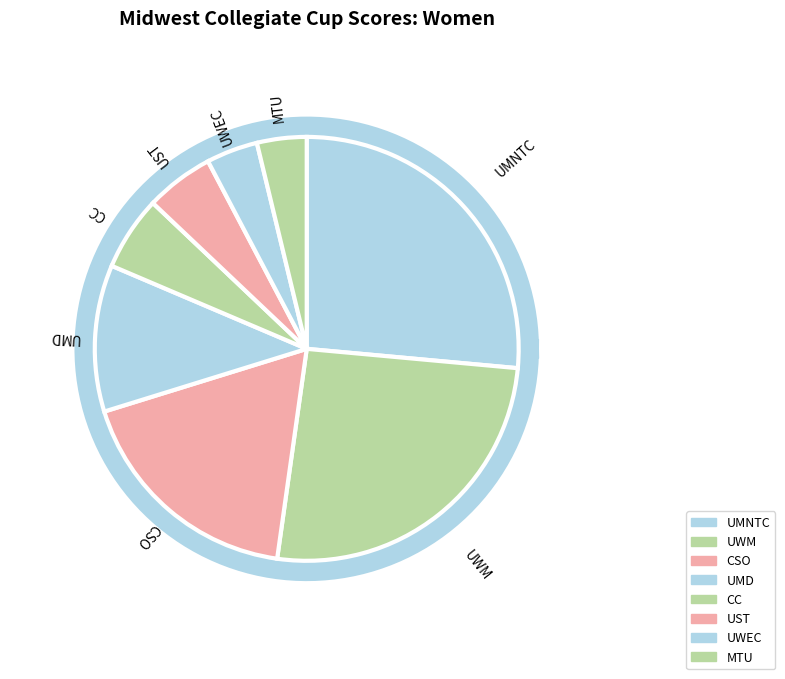

To the nearest percent, what is the difference between the UMNTC and MTU slice percentages?

23%